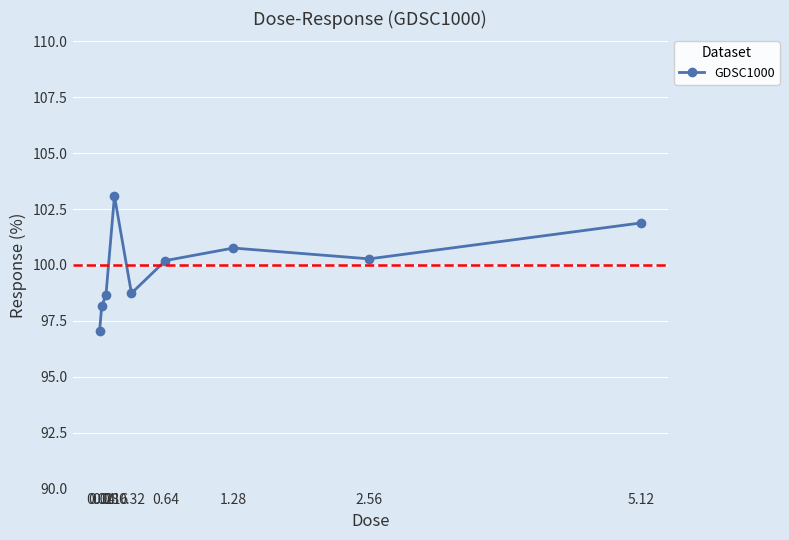

What is the average value?

99.9